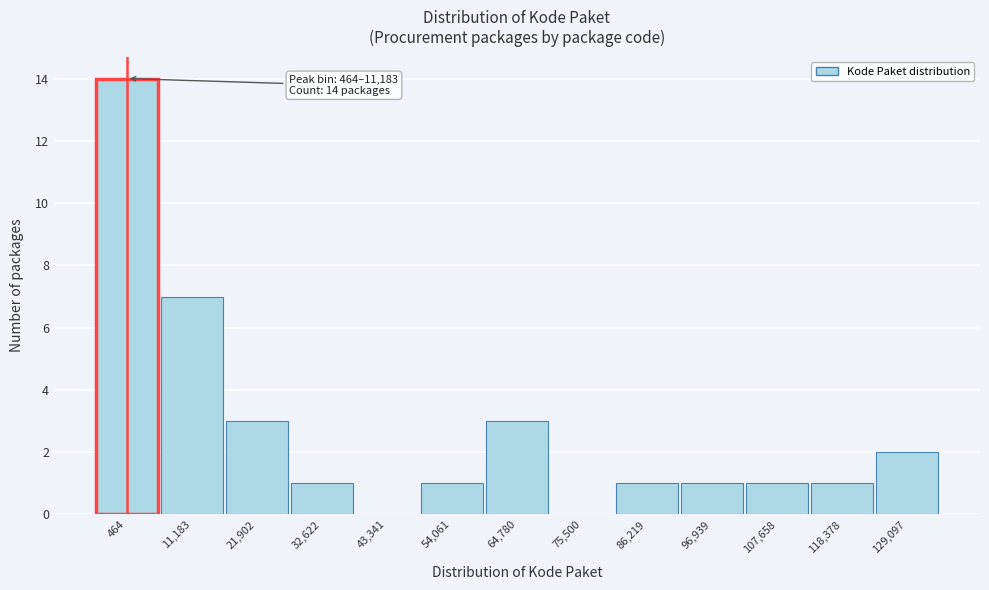

Reading left to right, transcribe all the data shown in this chart.

464=14	11,183=7	21,902=3	32,622=1	43,341=0	54,061=1	64,780=3	75,500=0	86,219=1	96,939=1	107,658=1	118,378=1	129,097=2